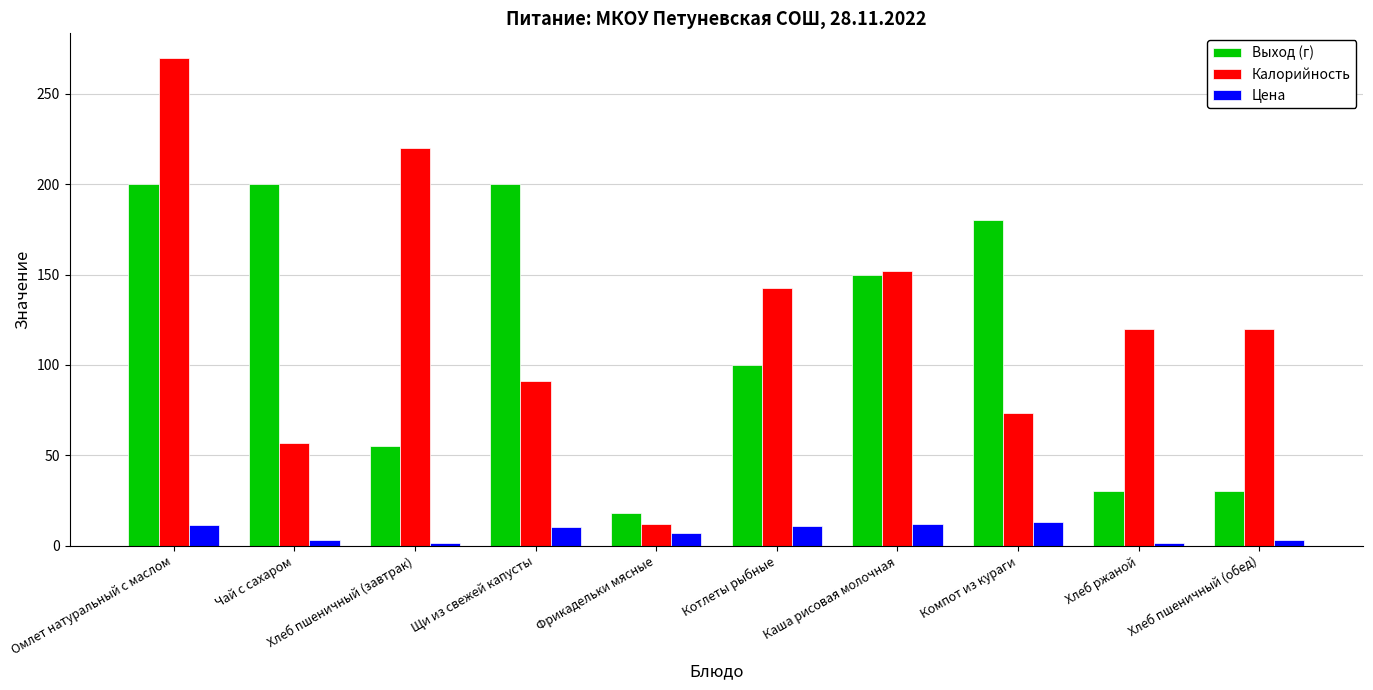

Which series has the widest spread of values?

Калорийность